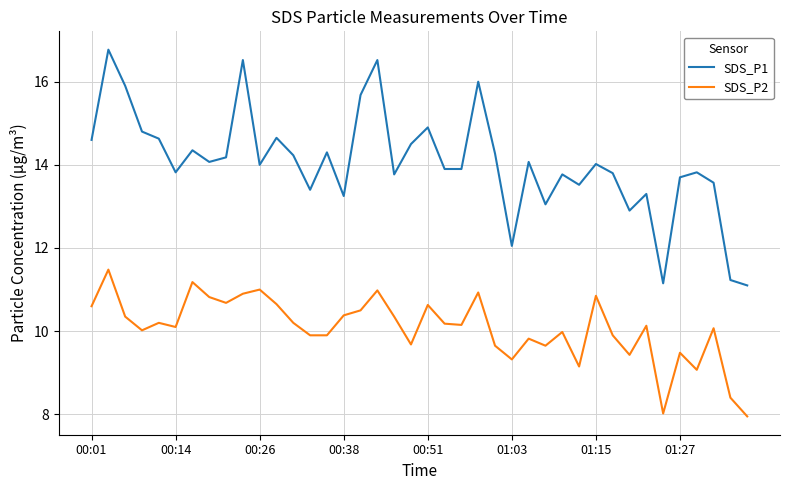

Rank the series by their average value, from lowest to highest.

SDS_P2, SDS_P1